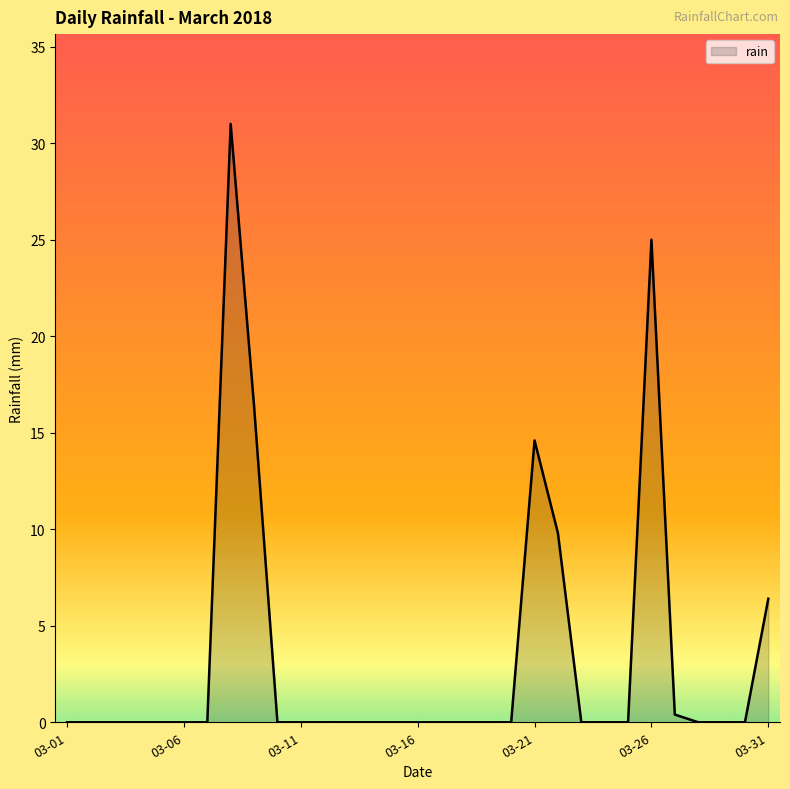

What is the greatest value displayed?

31.0